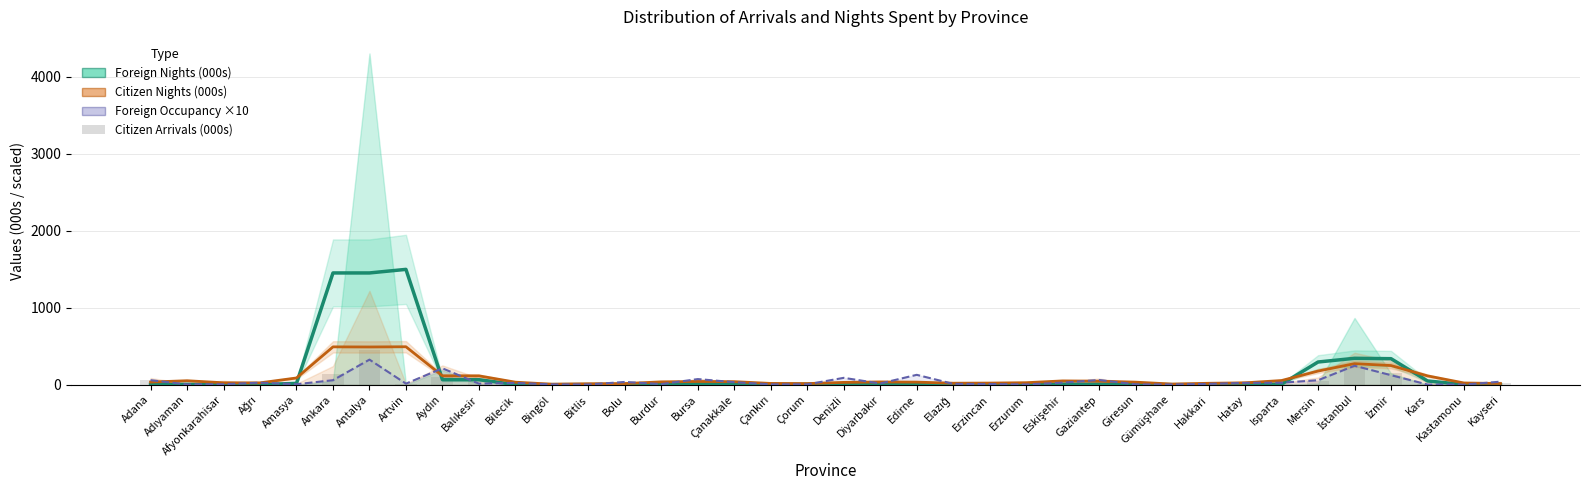

Which series has the widest spread of values?

Foreign Nights (000s)